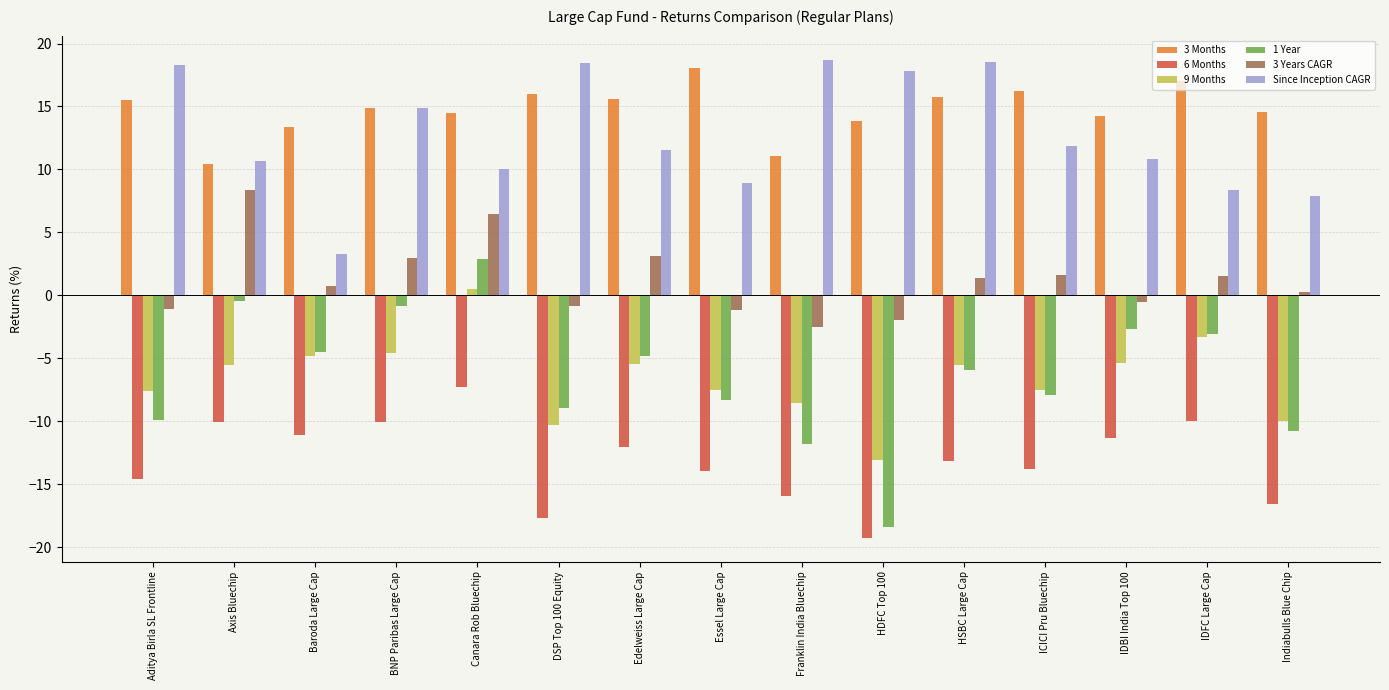

What is the greatest value displayed?

18.7